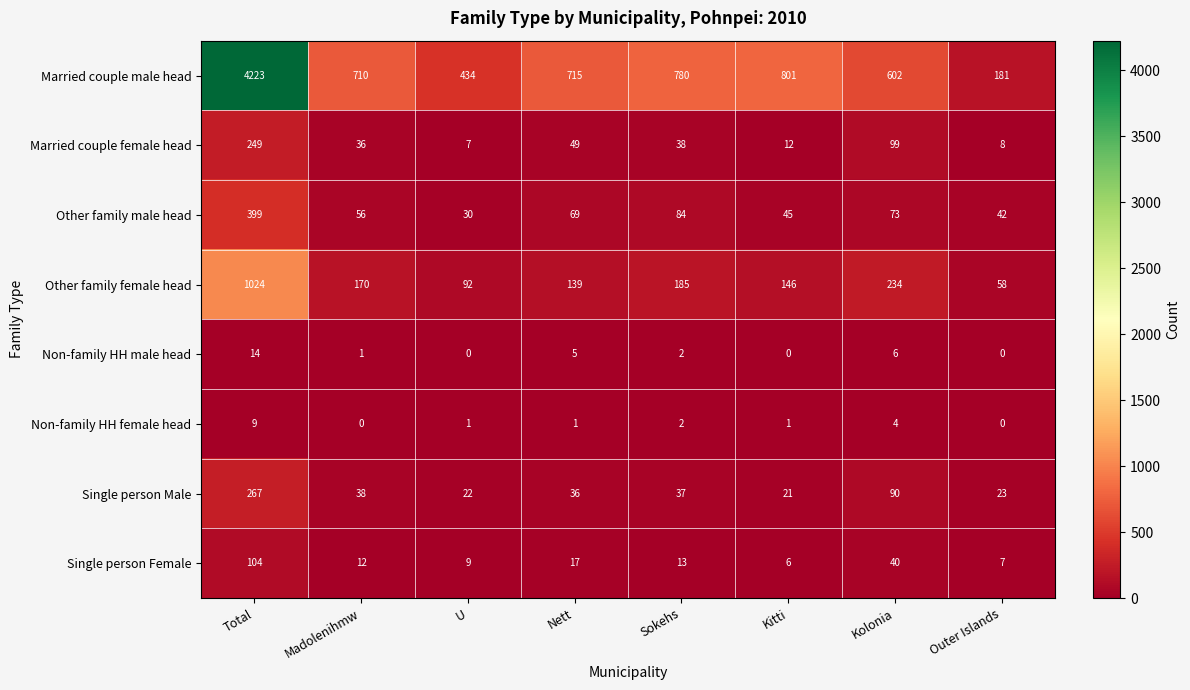

How many distinct data groups are displayed?

8